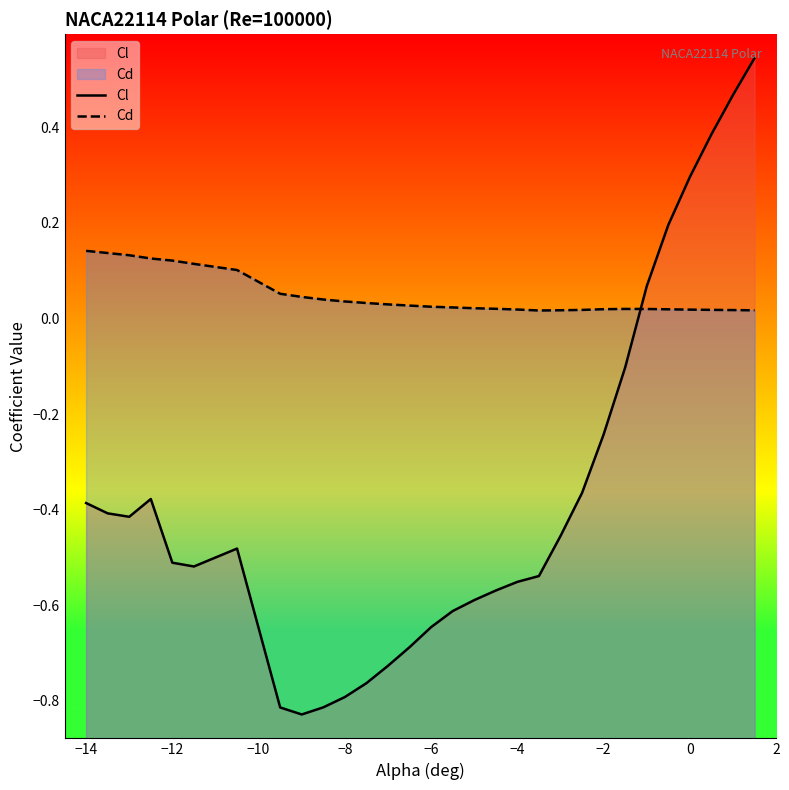

True or false: Cl and Cd cross at least once.

True